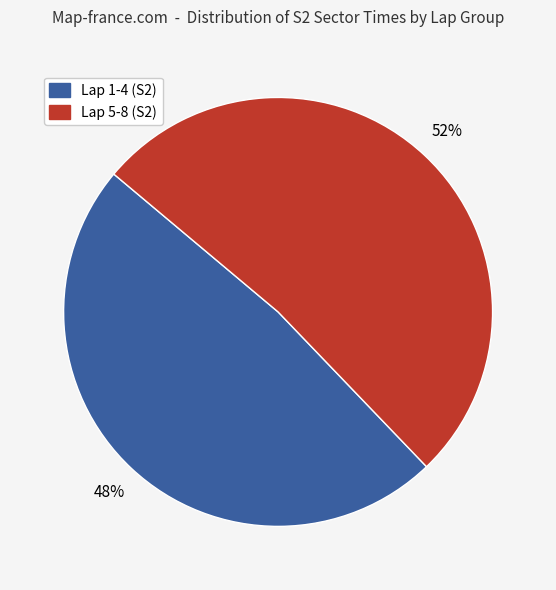

Does any single category account for the majority?

Yes